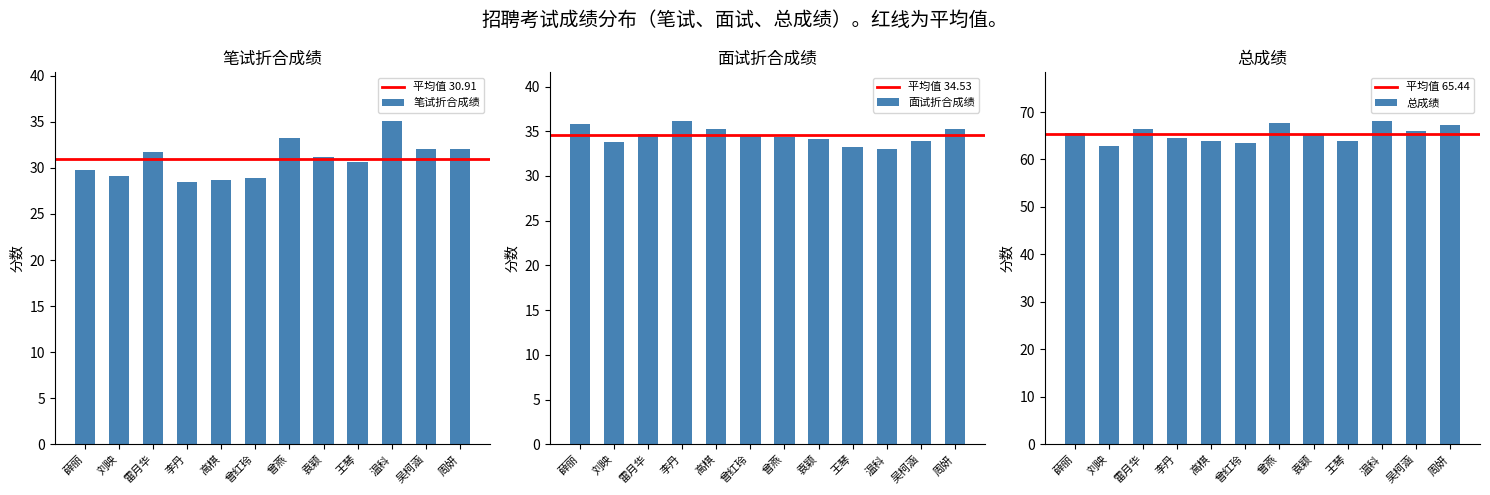

Is it true that 面试折合成绩 equals 34.2 at 袁颖?

True